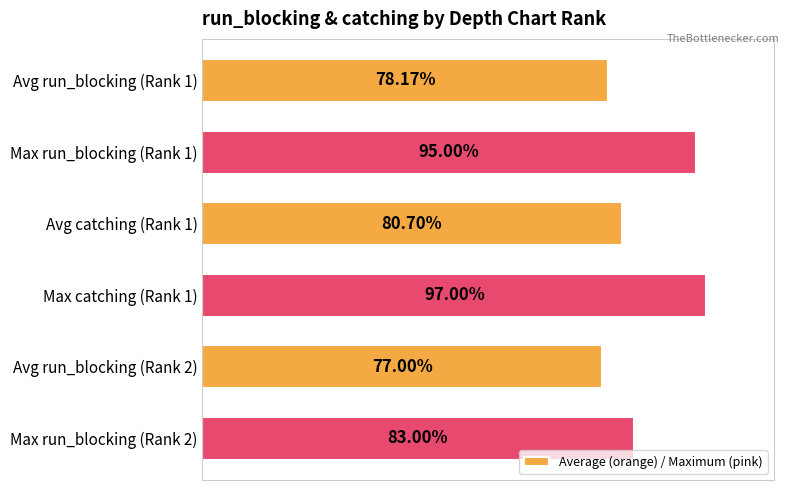

Between Max run_blocking (Rank 1) and Max run_blocking (Rank 2), which is larger?

Max run_blocking (Rank 1)